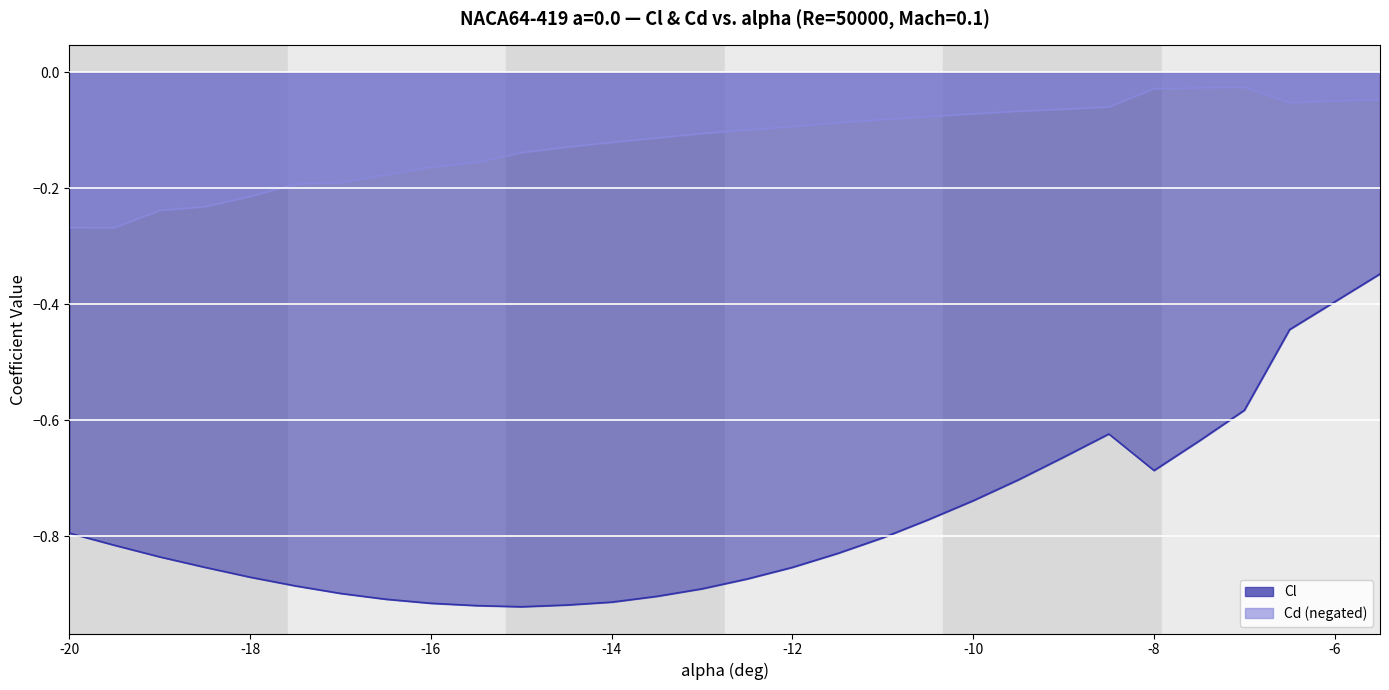

What is the sum of all Cl values?

-23.2